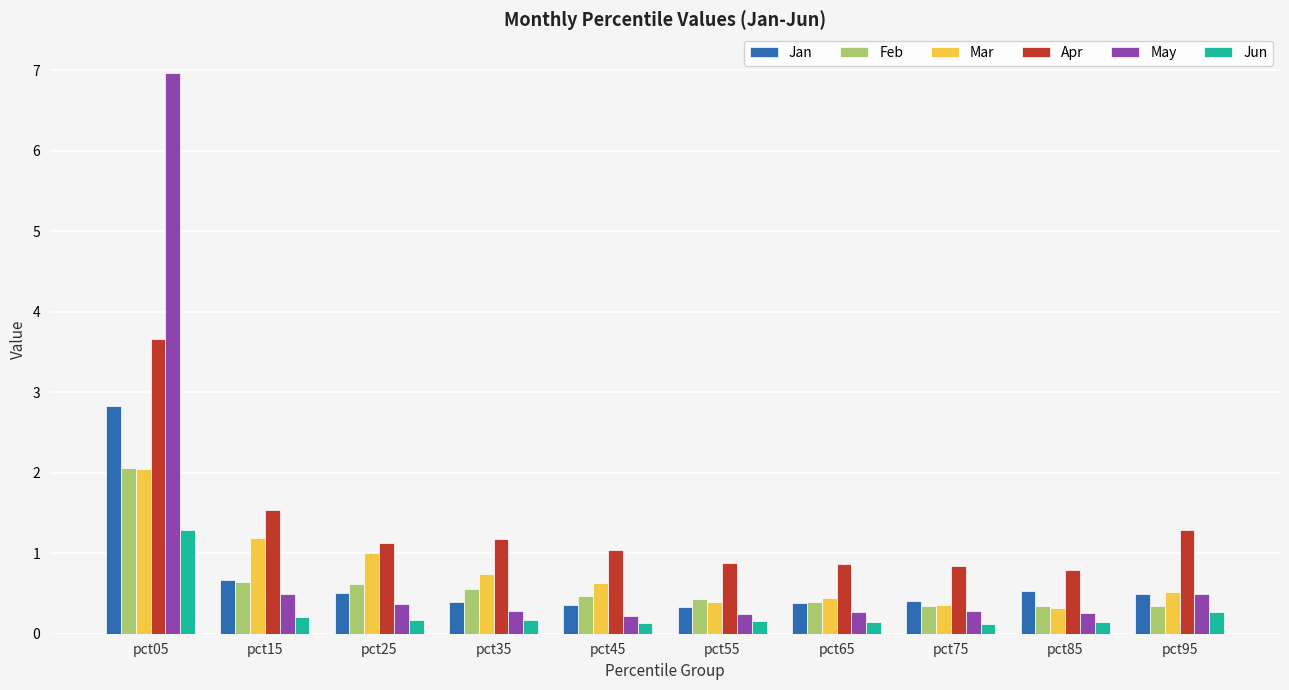

At which category is the sum across all series the highest?

pct05